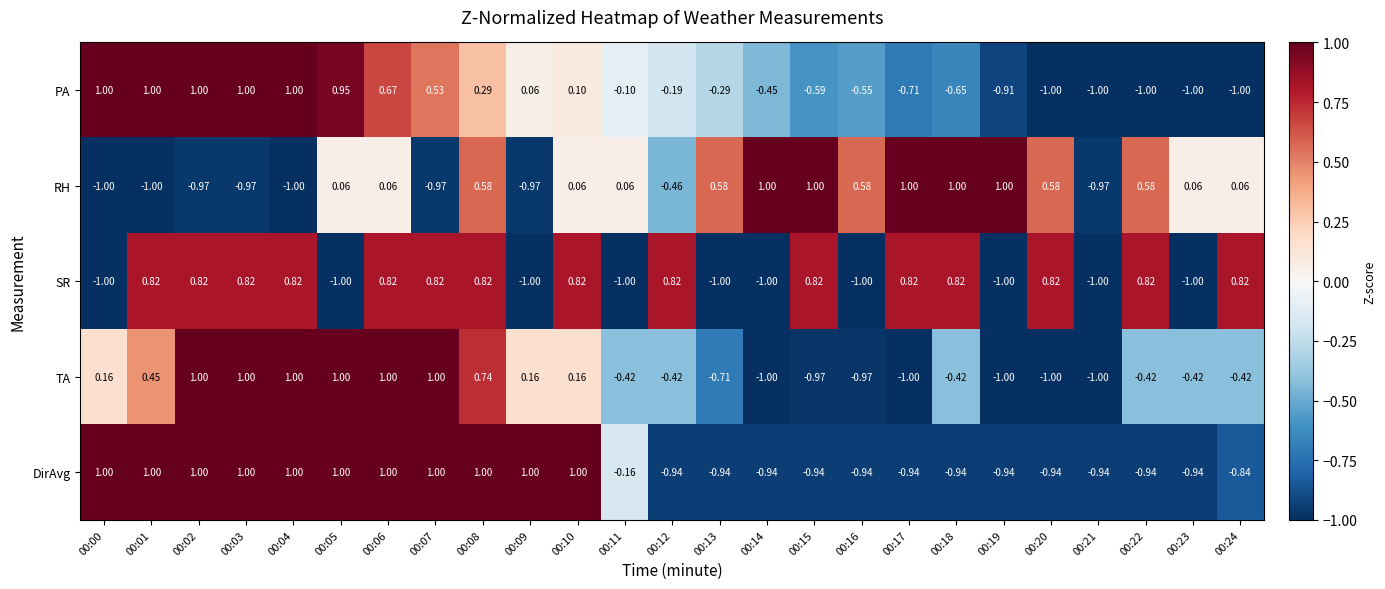

Which series changed the most between 00:17 and 00:21?

RH